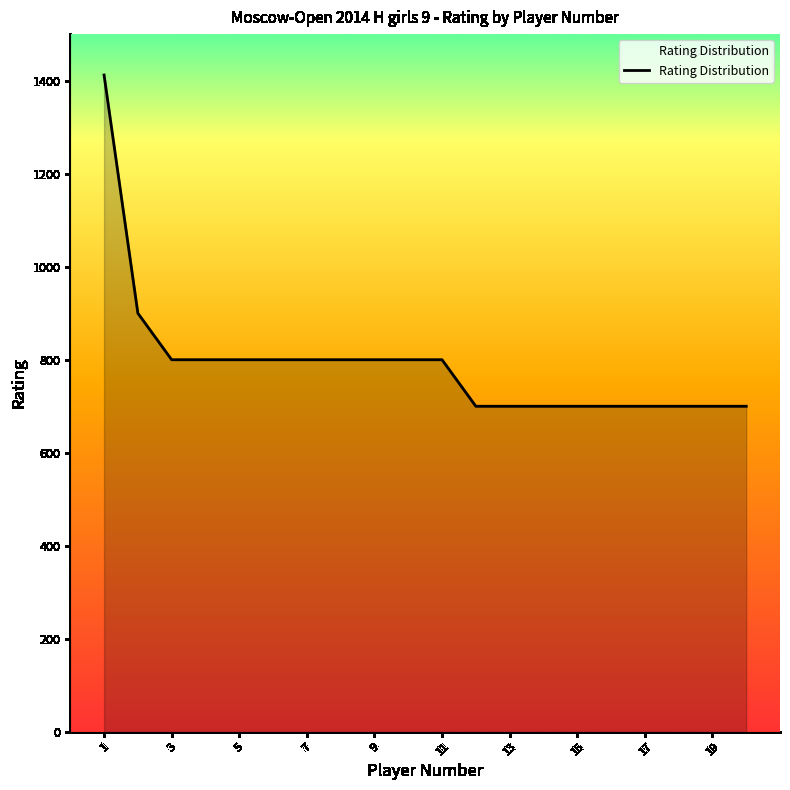

What is the maximum value shown in the chart?

1412